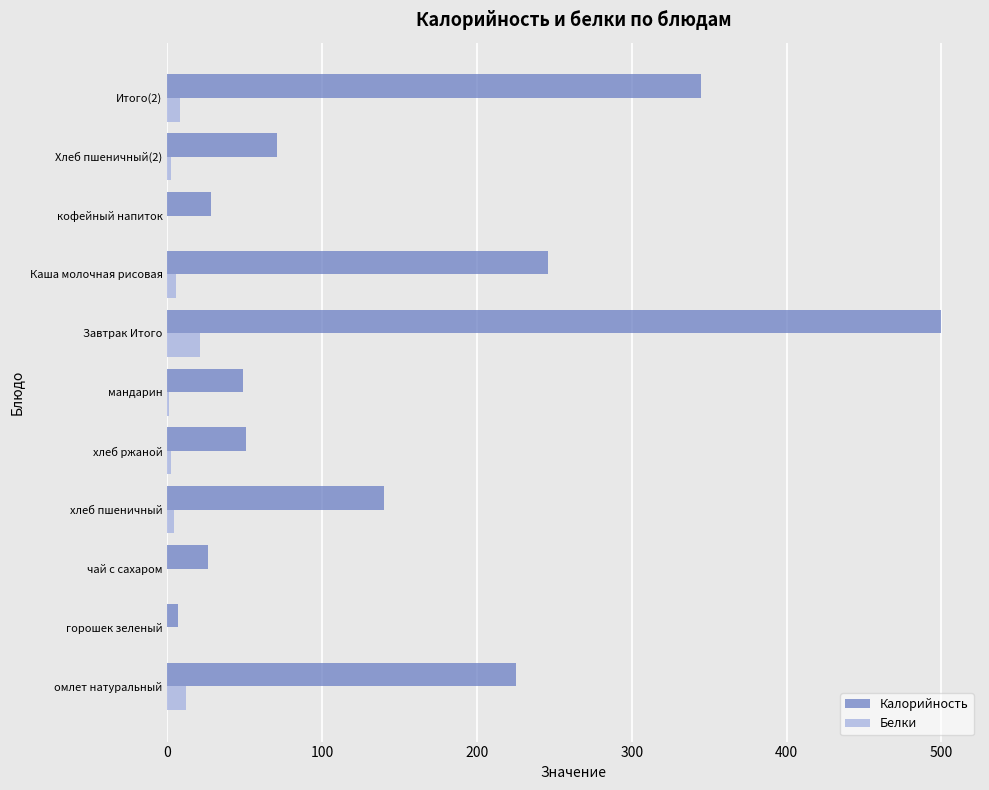

Read the Калорийность value at Завтрак Итого.

500.0